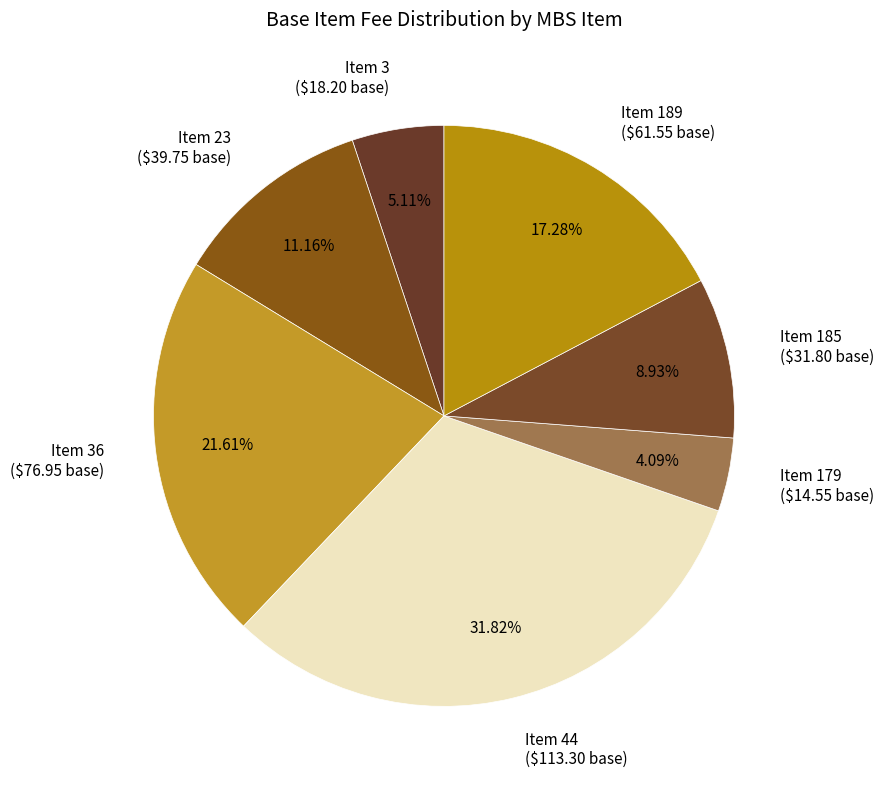

Which slice is the largest?

Item 44 ($113.30 base)